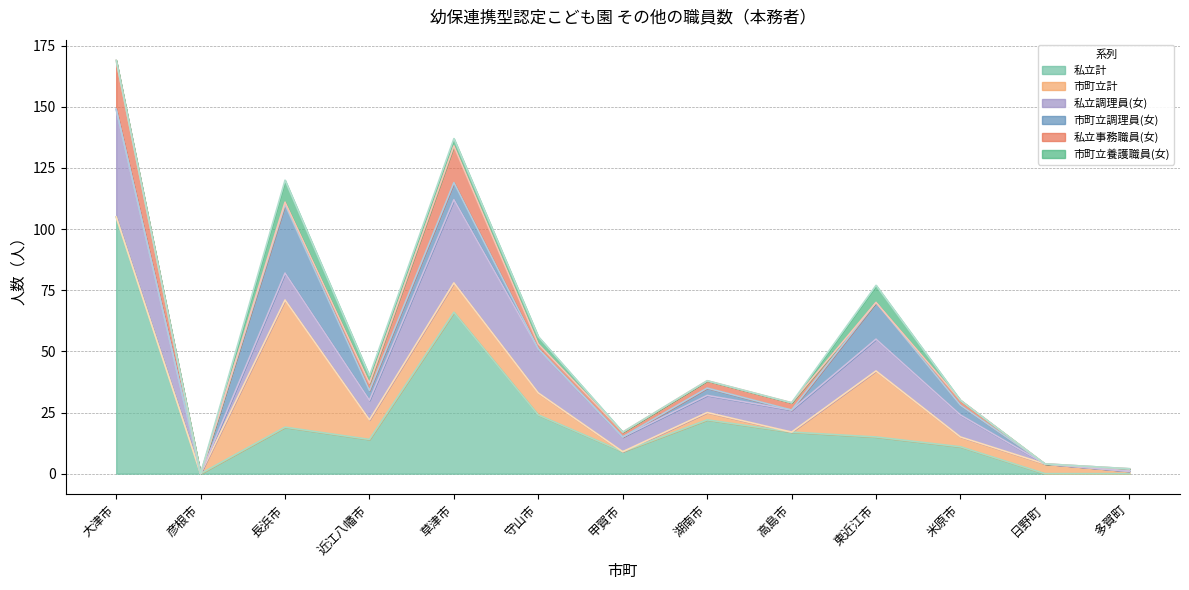

How many interior local peaks does the 市町立計 series have?

4